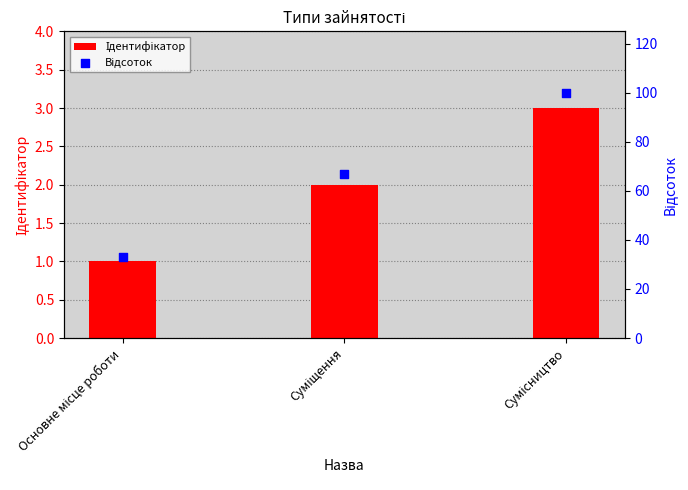

What are all the series names shown in the legend?

Ідентифікатор, Відсоток